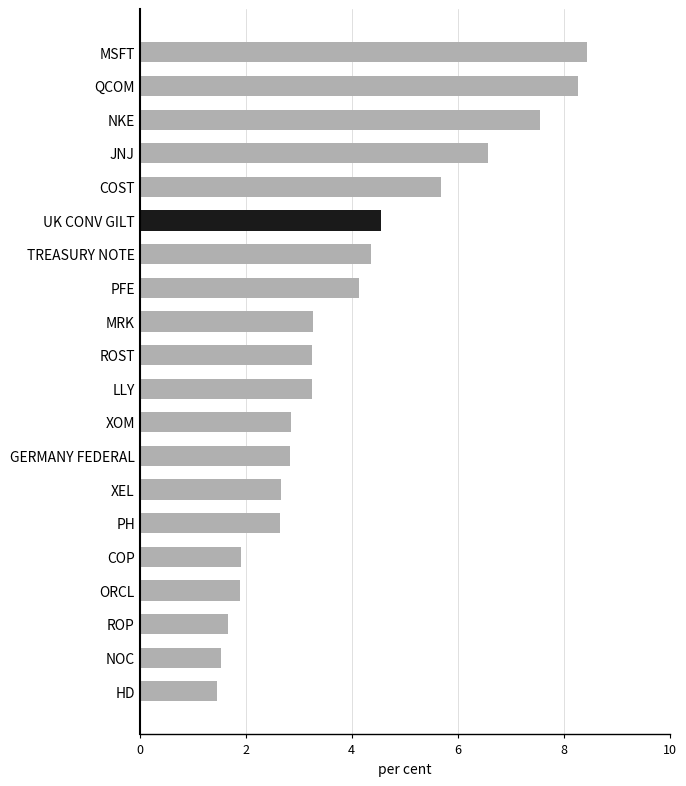

Where is the data nearest to the value 4?

PFE